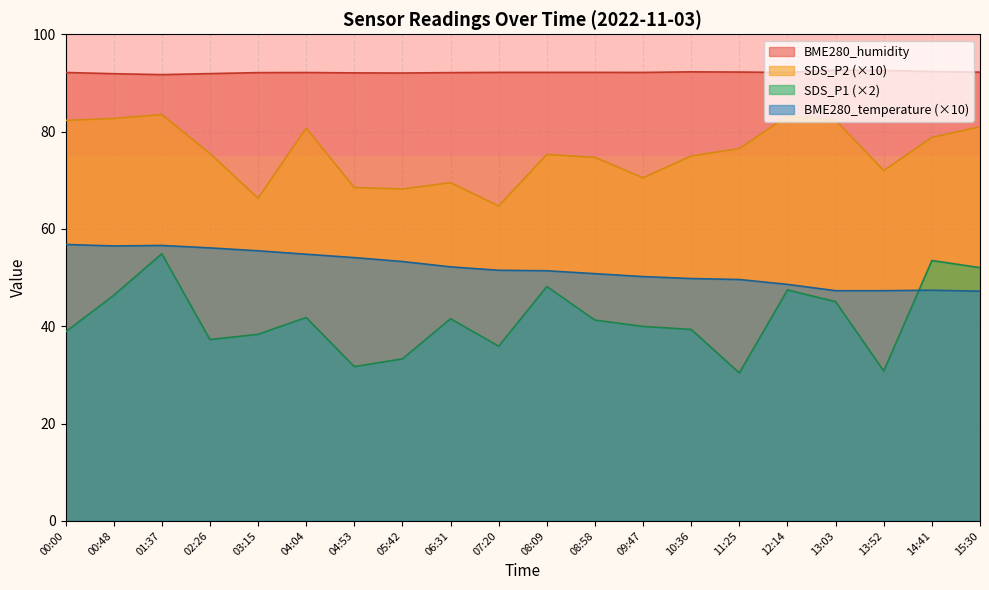

What is the difference between the maximum and minimum values in the BME280_temperature (×10) series?

9.6